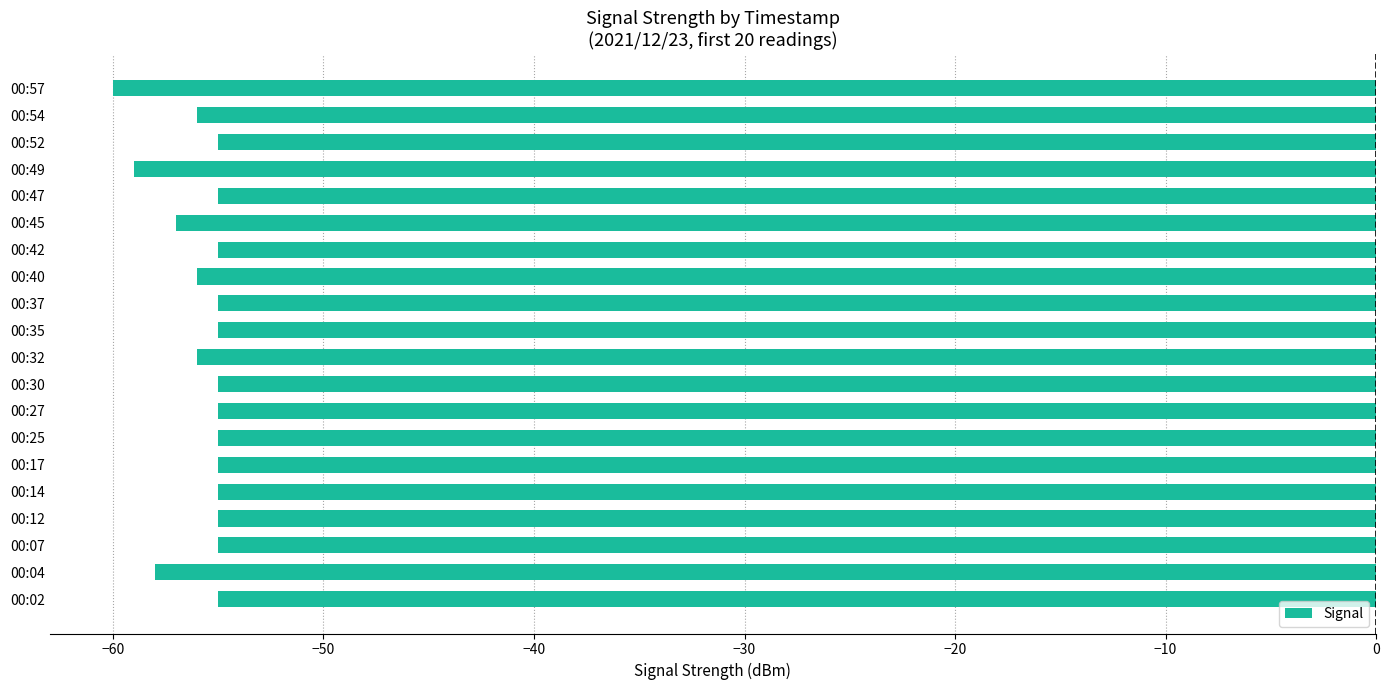

Reading bottom to top, list all the values displayed in this chart.

-55	-58	-55	-55	-55	-55	-55	-55	-55	-56	-55	-55	-56	-55	-57	-55	-59	-55	-56	-60